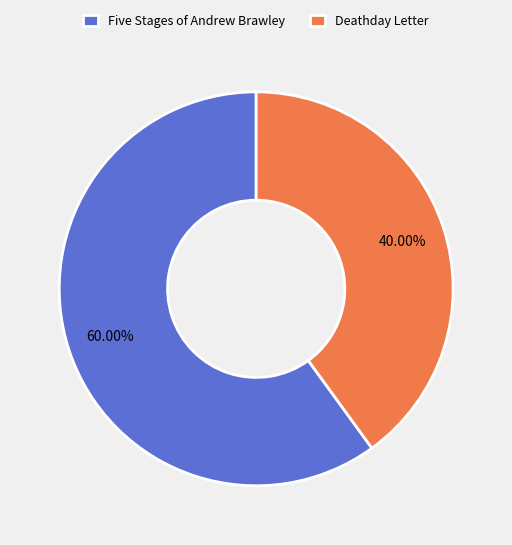

Count the number of slices in the pie.

2